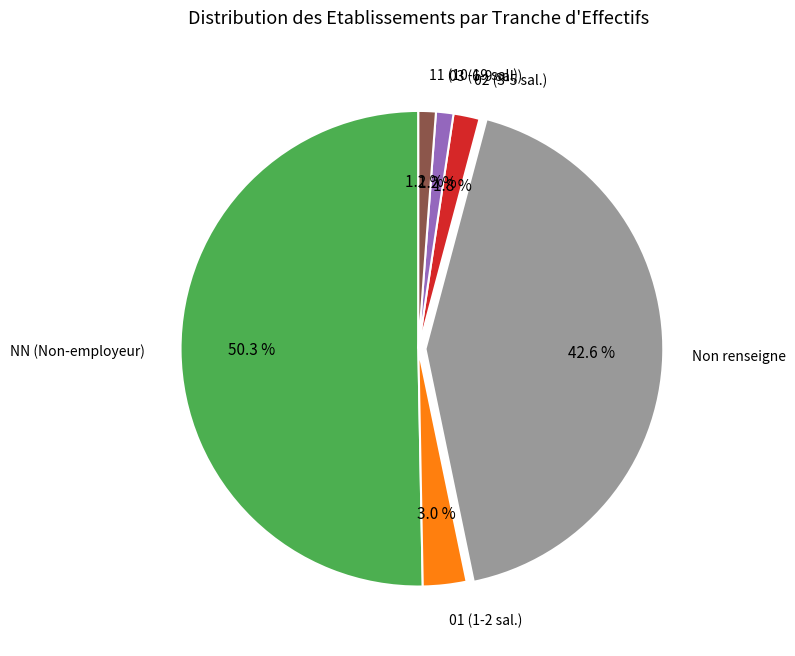

To the nearest percent, what is the average slice percentage?

17%